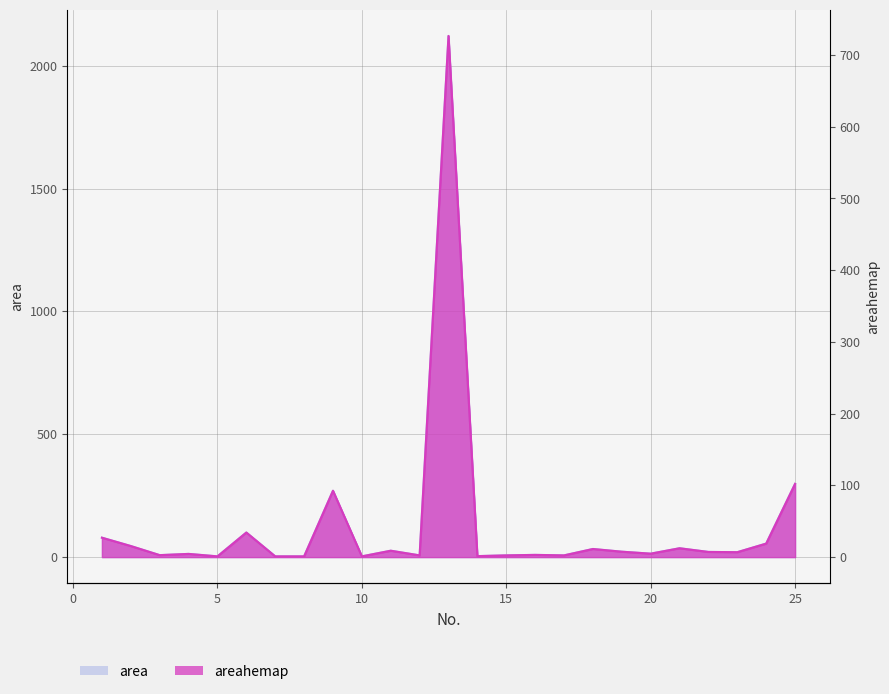

At which label does areahemap first exceed 6?

1